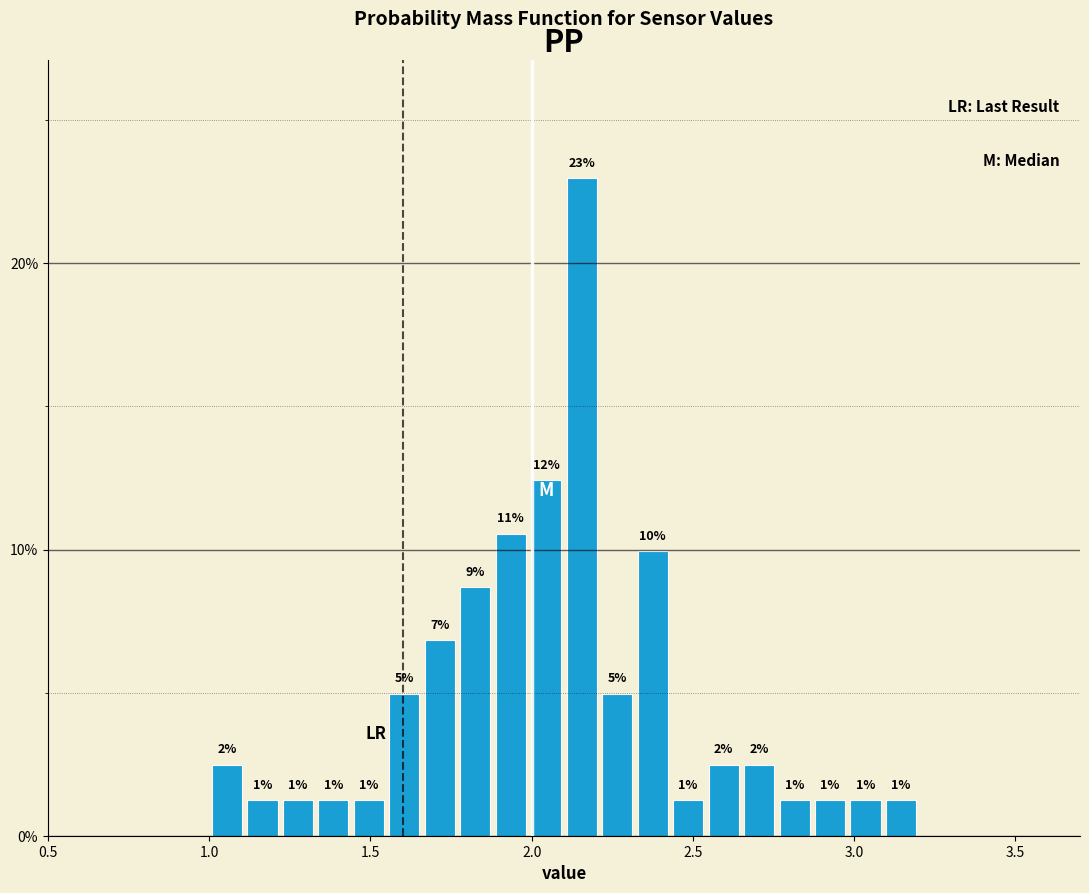

Around what value on the x-axis is the tallest bar? Give the approximate position of its centre, as read against the axis.

2.15